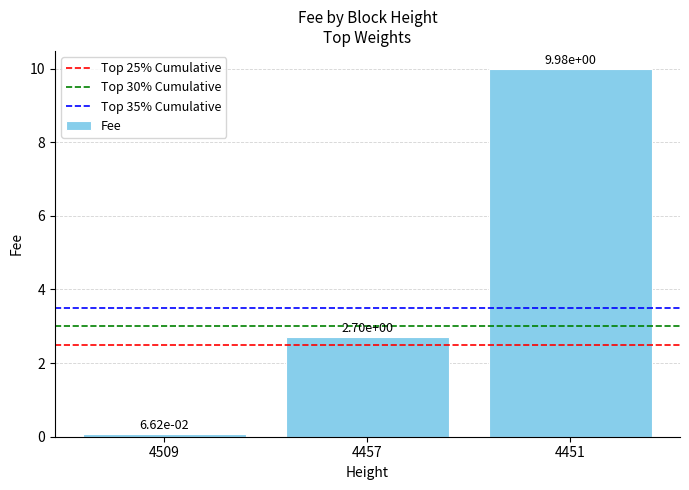

What is the average value?

4.3